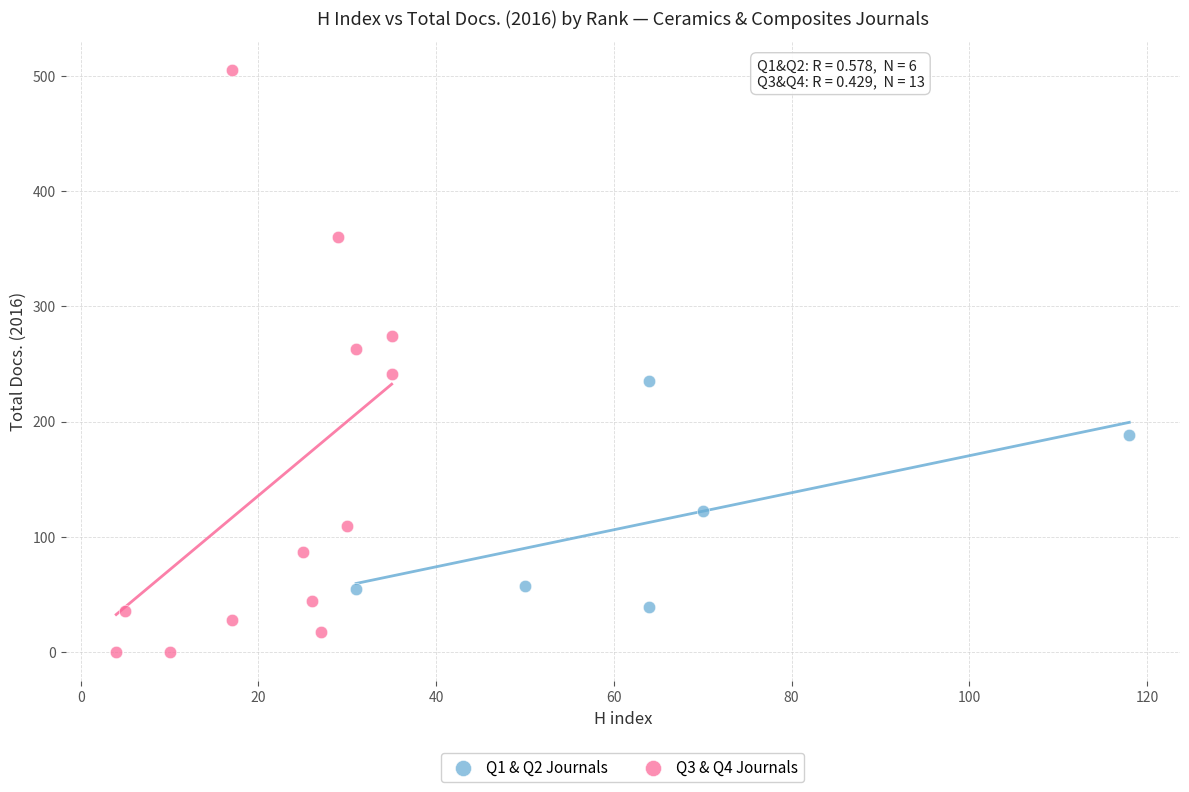

Which series contains the highest Y value?

Q3 & Q4 Journals